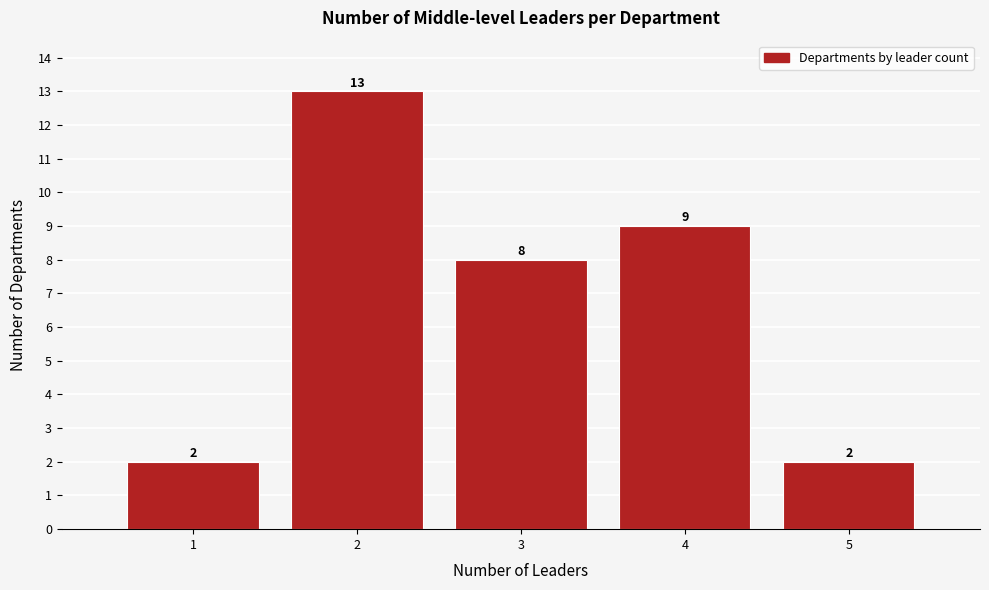

Reading left to right, extract all data points from this chart.

1=2	2=13	3=8	4=9	5=2